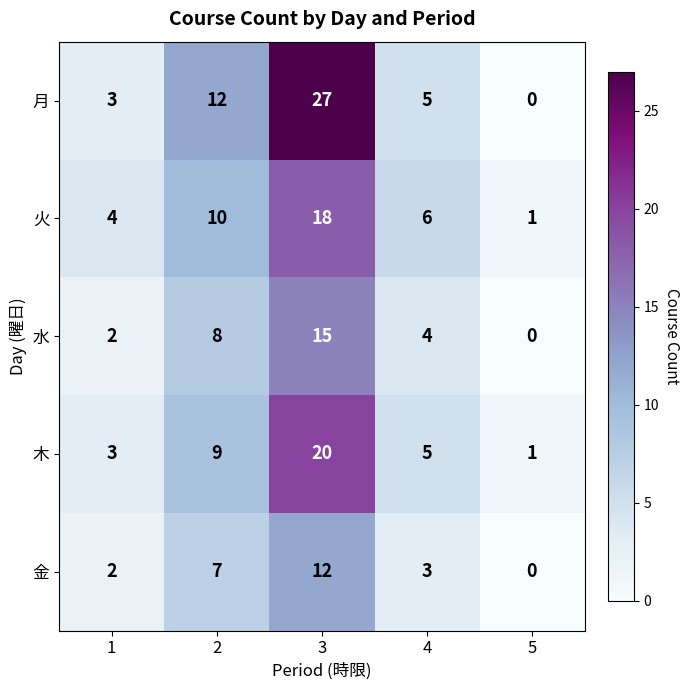

Rank the series by their maximum value, from lowest to highest.

金, 水, 火, 木, 月